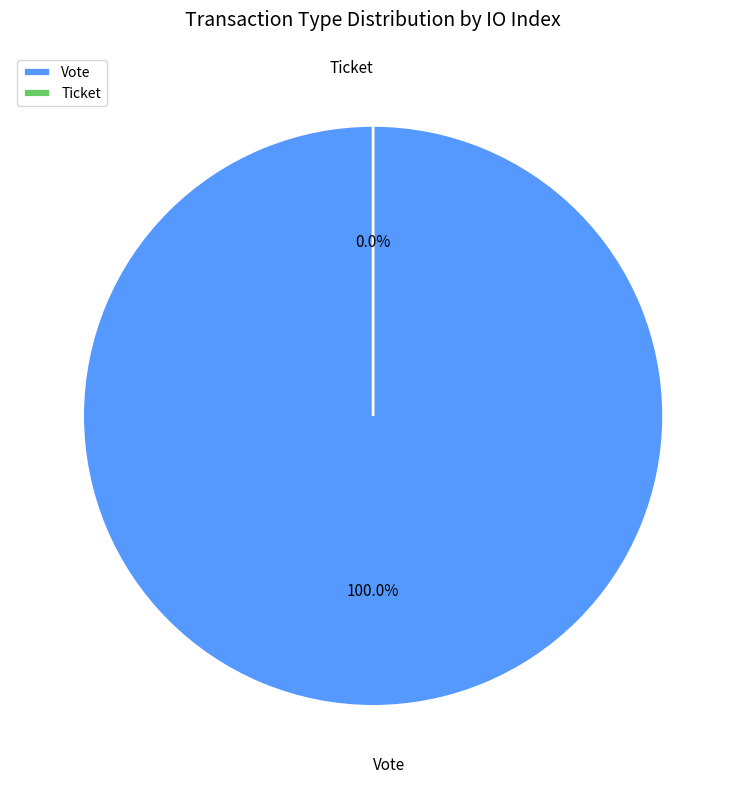

Count the number of slices in the pie.

2